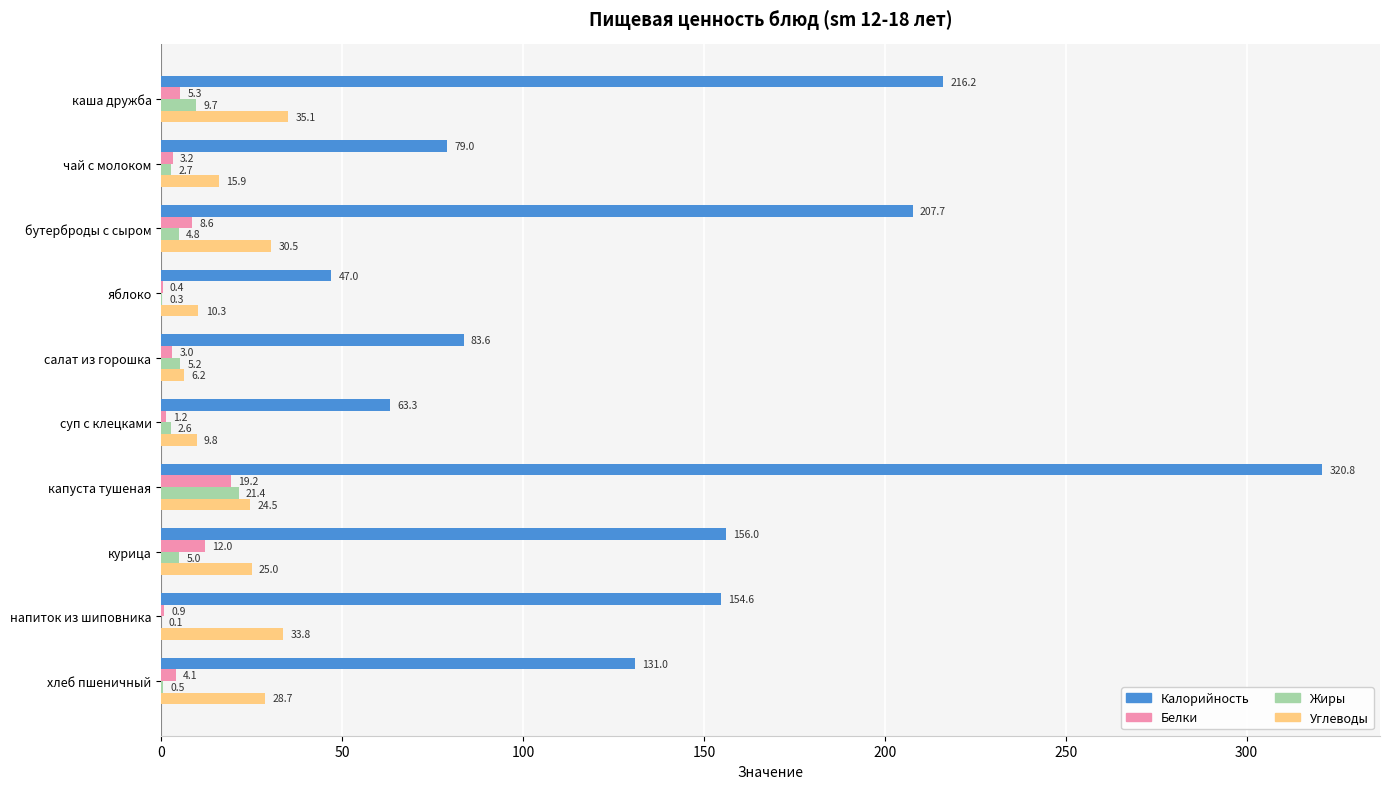

What is the average value of the Калорийность series?

145.9